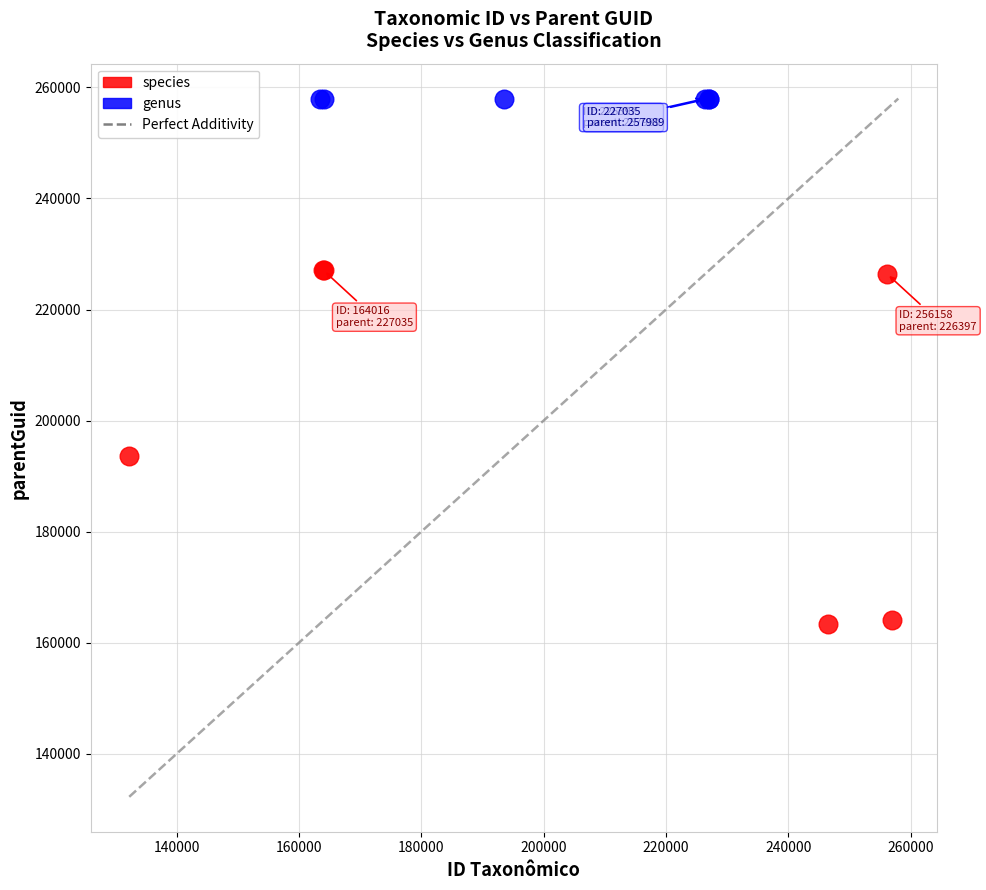

Which series contains the lowest Y value?

species